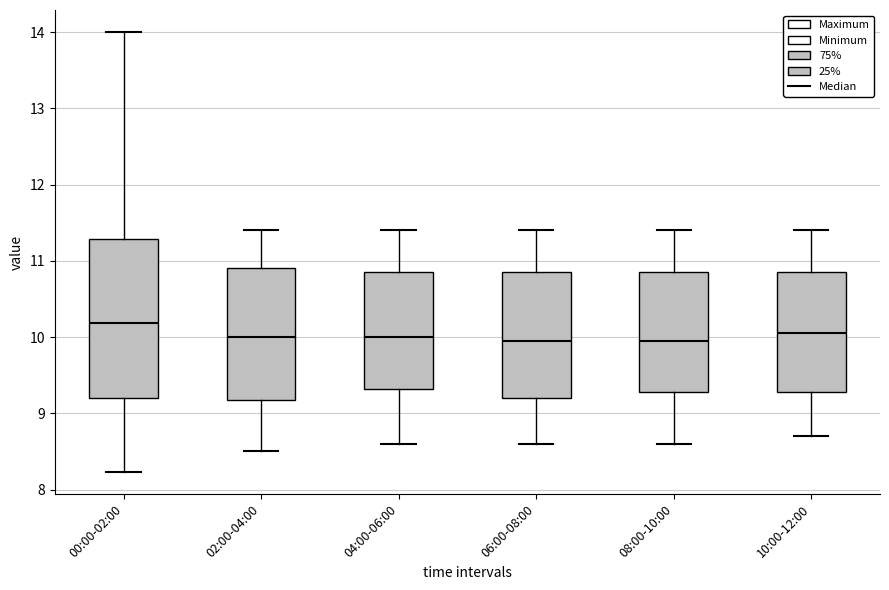

Reading left to right, read every box against the y-axis: the position of its median line, the range the box covers, and the ends of its whiskers. The values are not printed on the chart, so give them approximately, as read against the axis.

00:00-02:00: median 10.2, box 9.2 to 11.3, whiskers 8.2 to 14.0
02:00-04:00: median 10.0, box 9.2 to 10.9, whiskers 8.5 to 11.4
04:00-06:00: median 10.0, box 9.3 to 10.9, whiskers 8.6 to 11.4
06:00-08:00: median 10.0, box 9.2 to 10.9, whiskers 8.6 to 11.4
08:00-10:00: median 10.0, box 9.3 to 10.9, whiskers 8.6 to 11.4
10:00-12:00: median 10.1, box 9.3 to 10.9, whiskers 8.7 to 11.4